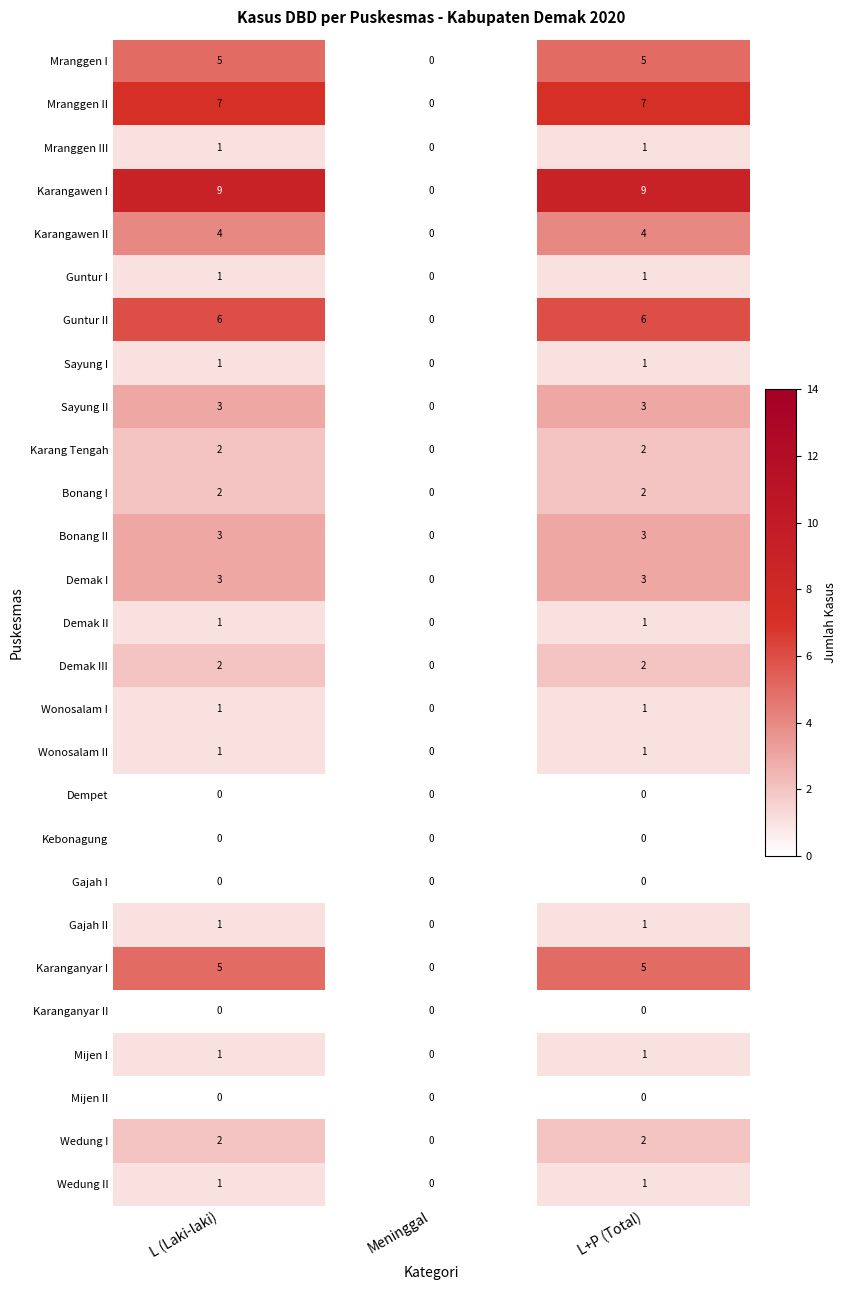

The value of Gajah II at L (Laki-laki) is 1. True or false?

True